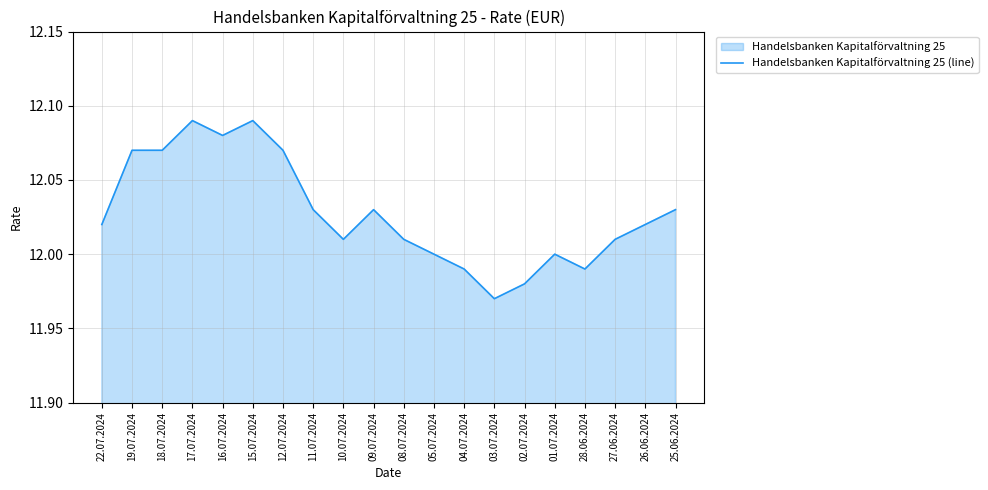

What is the greatest value displayed?

12.1